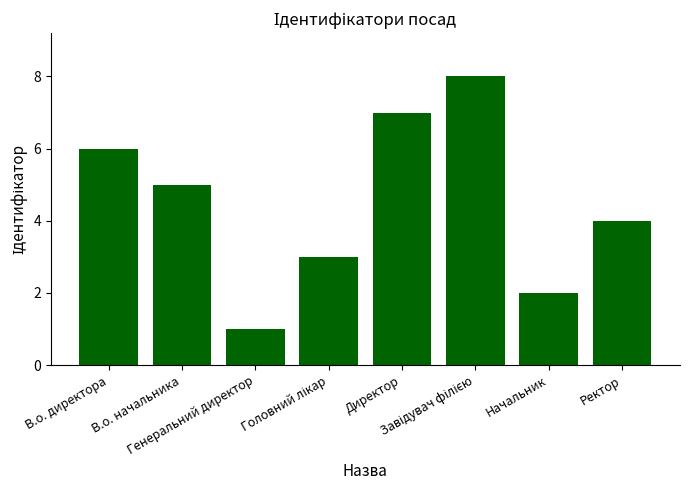

What is the difference between the maximum and minimum values?

7